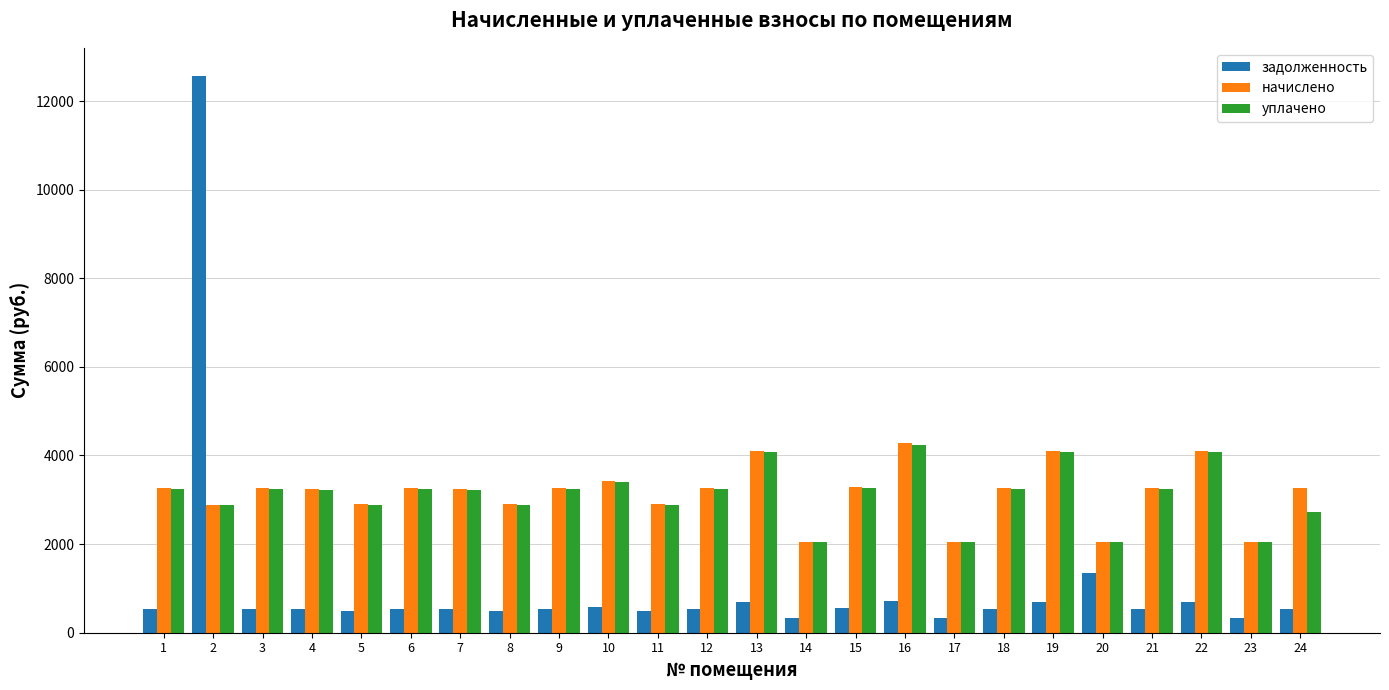

True or false: задолженность has a value of 683.3 at 22.

True